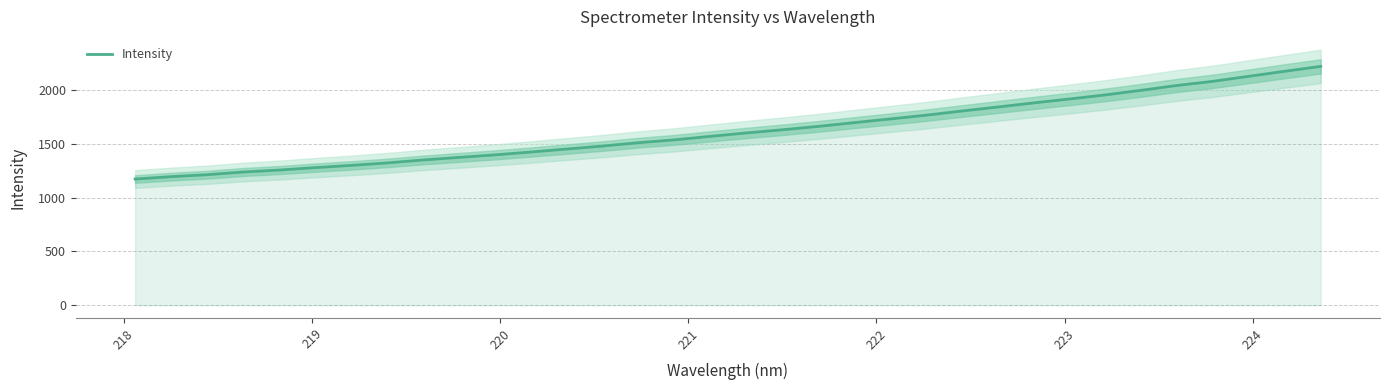

True or false: the data has more than 1 interior local peaks.

False